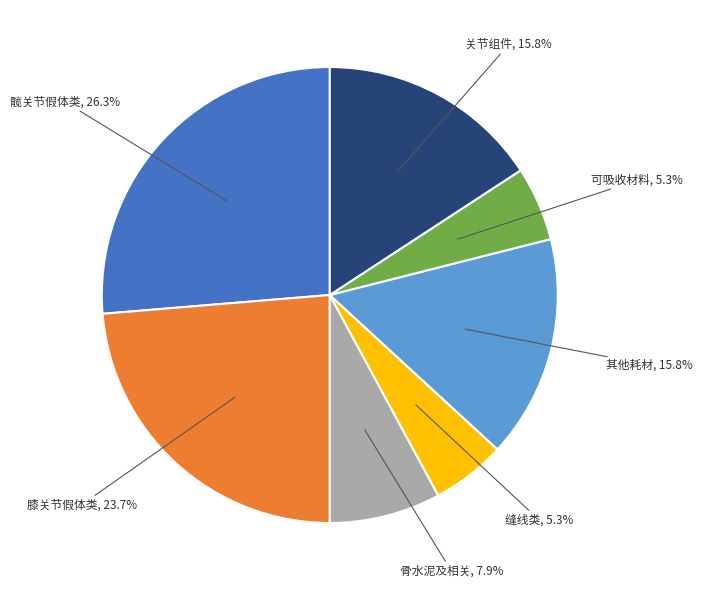

Does any single category account for the majority?

No